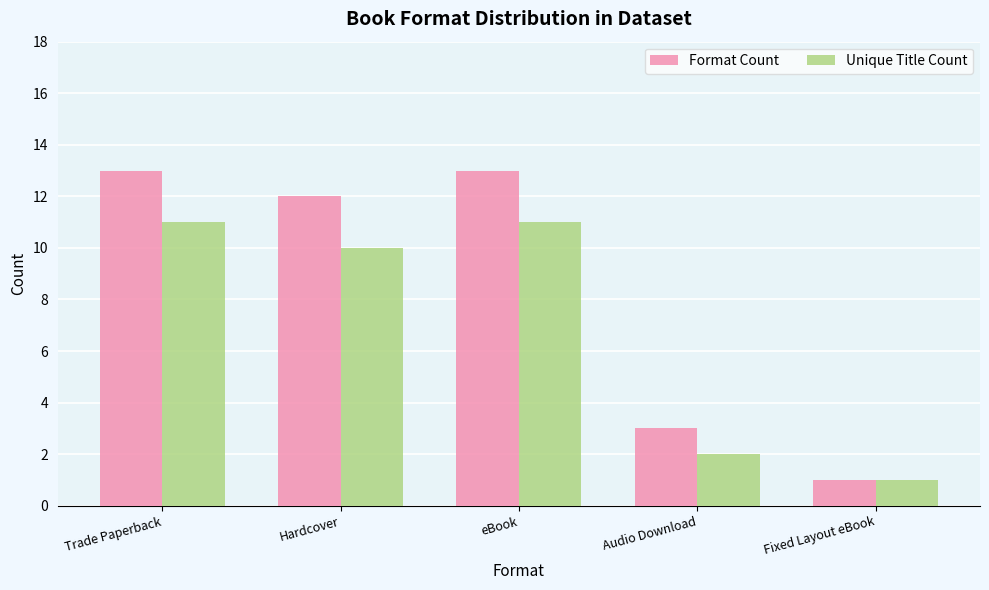

What is the minimum value for Unique Title Count?

1